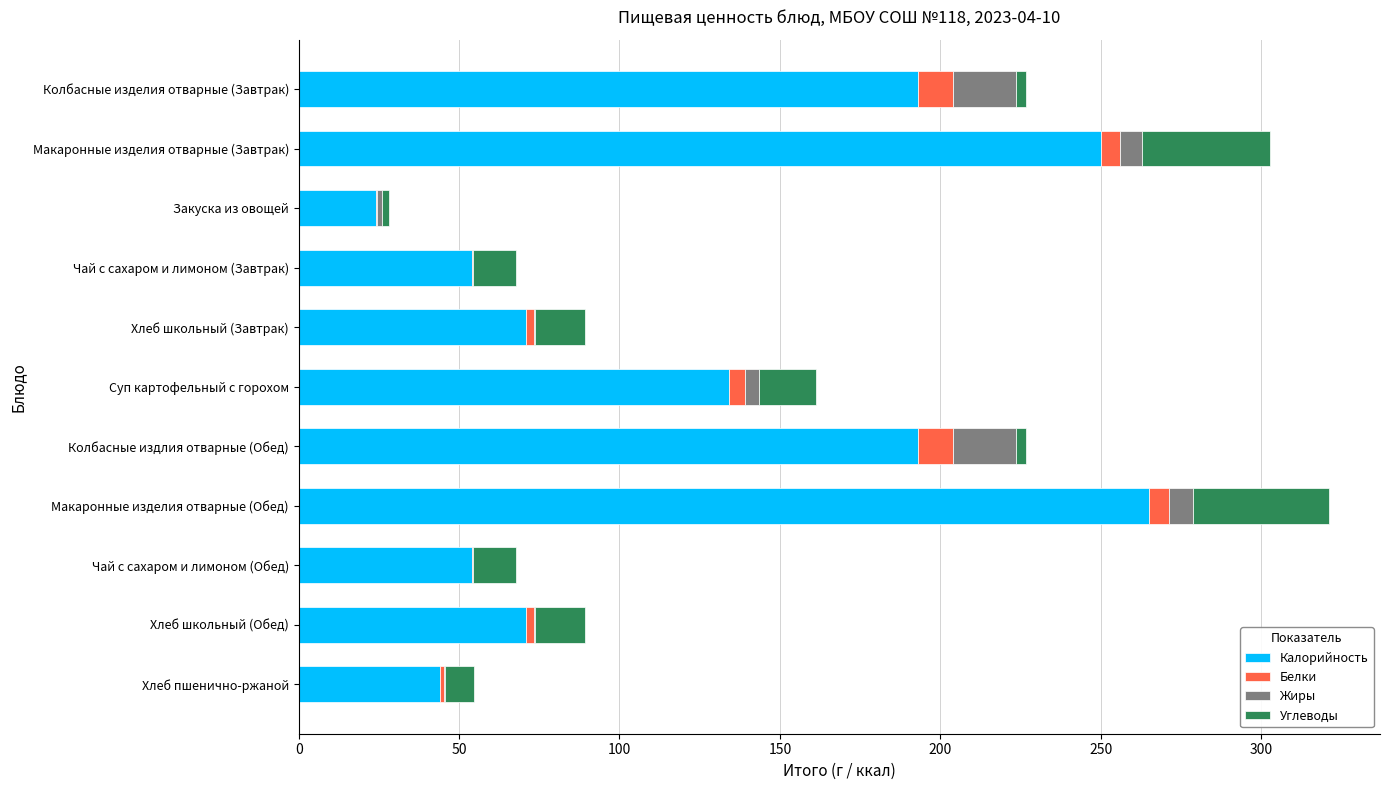

At which label is Калорийность closest to 144?

Суп картофельный с горохом